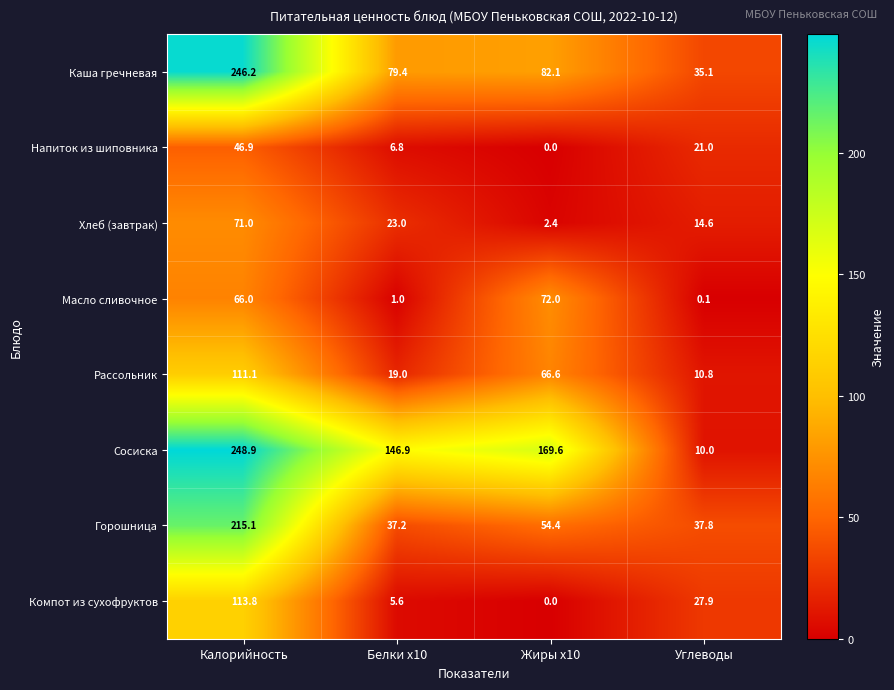

Rank the series by their maximum value, from lowest to highest.

Напиток из шиповника, Хлеб (завтрак), Масло сливочное, Рассольник, Компот из сухофруктов, Горошница, Каша гречневая, Сосиска